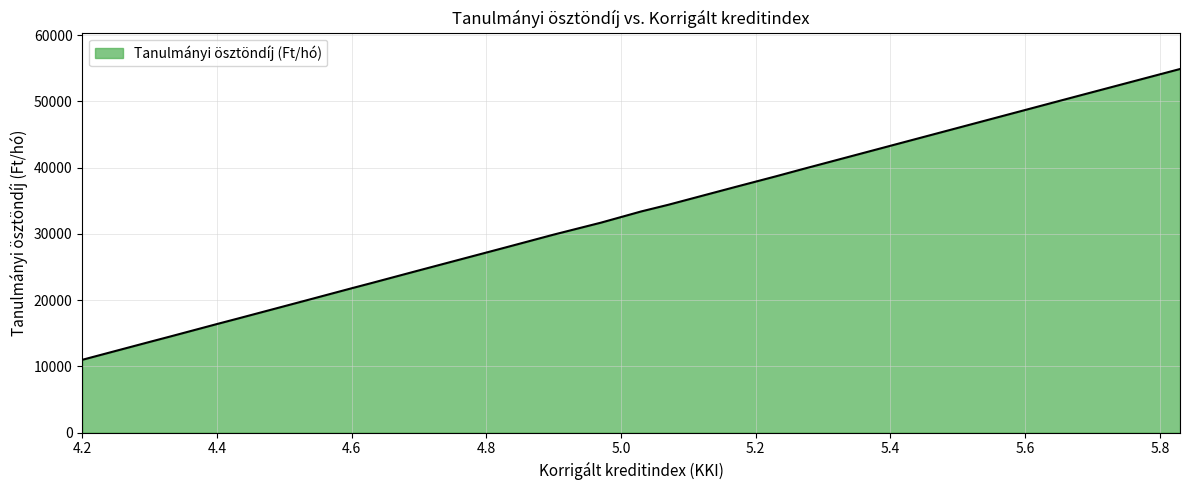

What is the minimum value shown in the chart?

11000